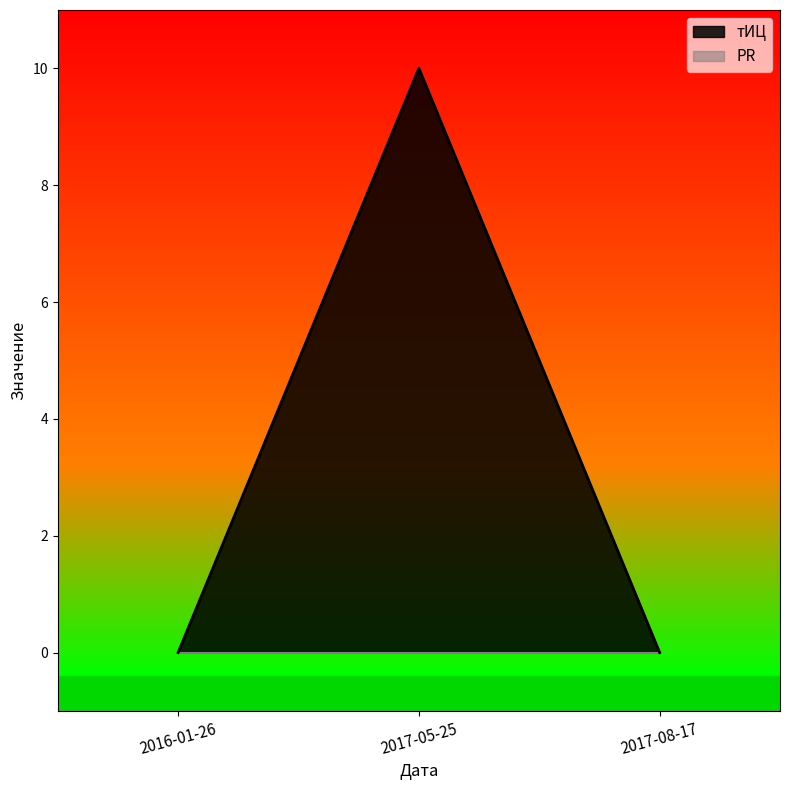

How many lines are shown in the chart?

2